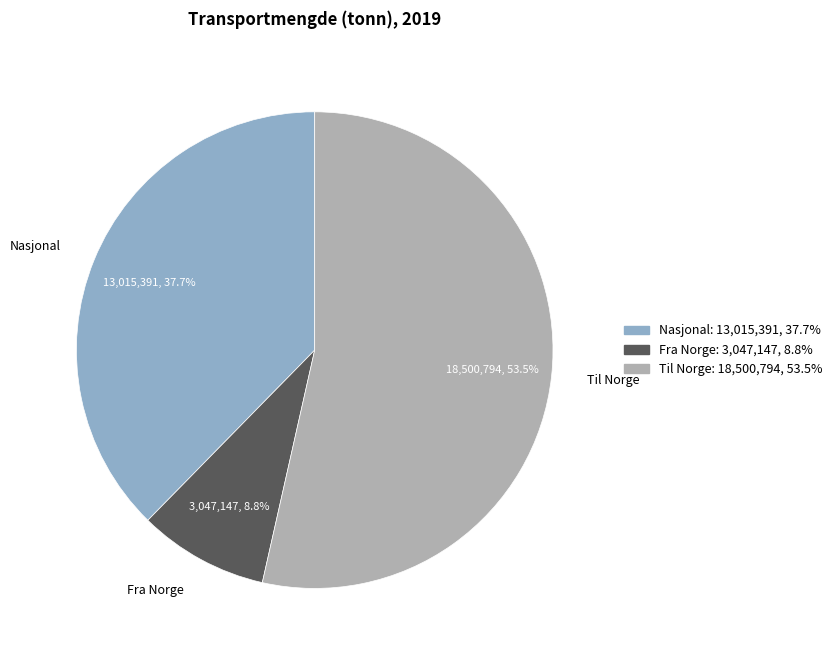

Which category has the biggest portion of the pie?

Til Norge